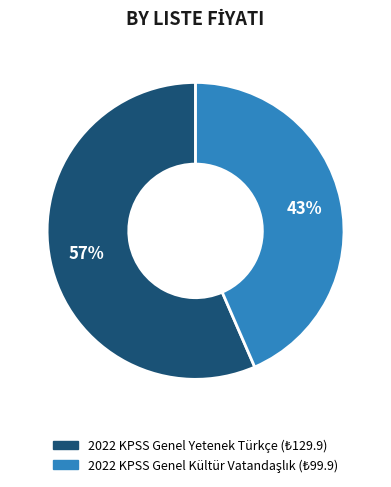

To the nearest percent, what is the average slice percentage?

50%